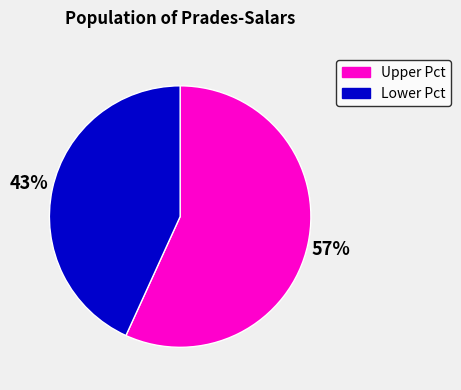

Does any single category account for the majority?

Yes